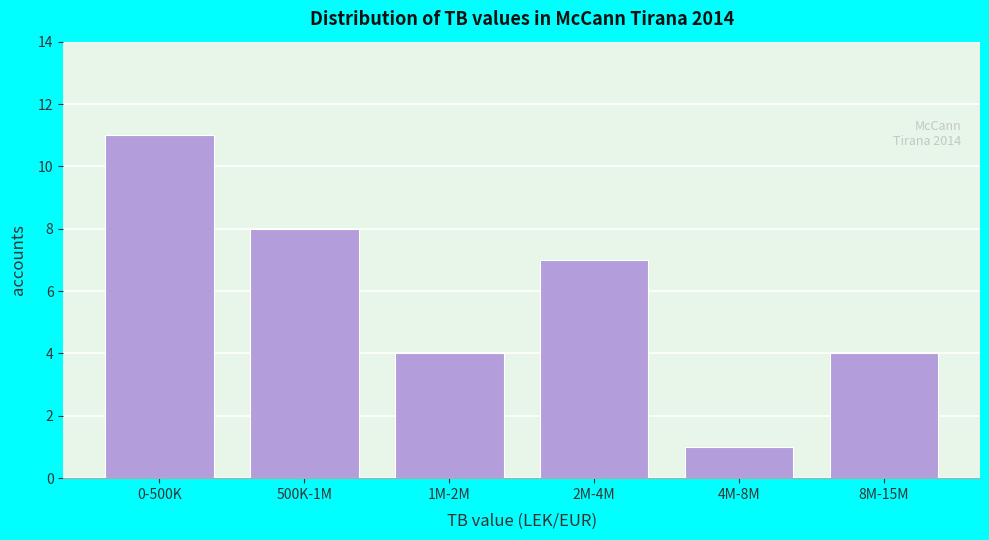

Reading left to right, what are all the values shown in this chart?

11	8	4	7	1	4